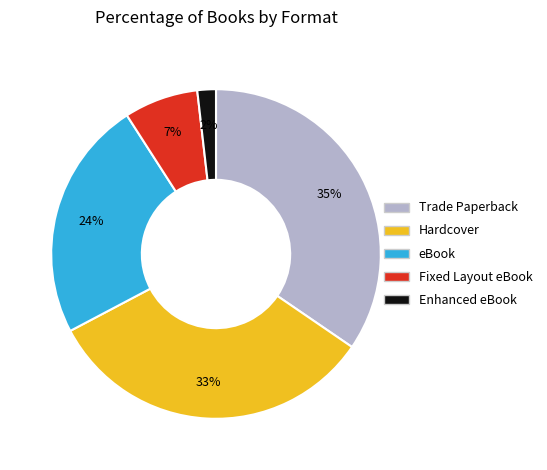

Is it true that Trade Paperback is 35% of the pie?

True